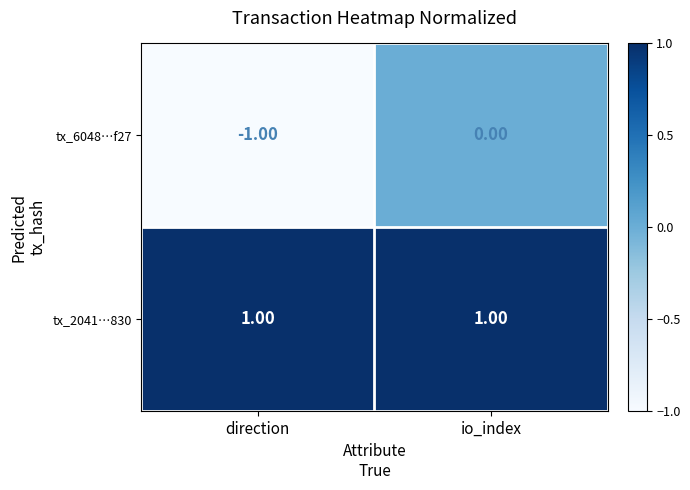

What is the total value across all series at io_index?

1